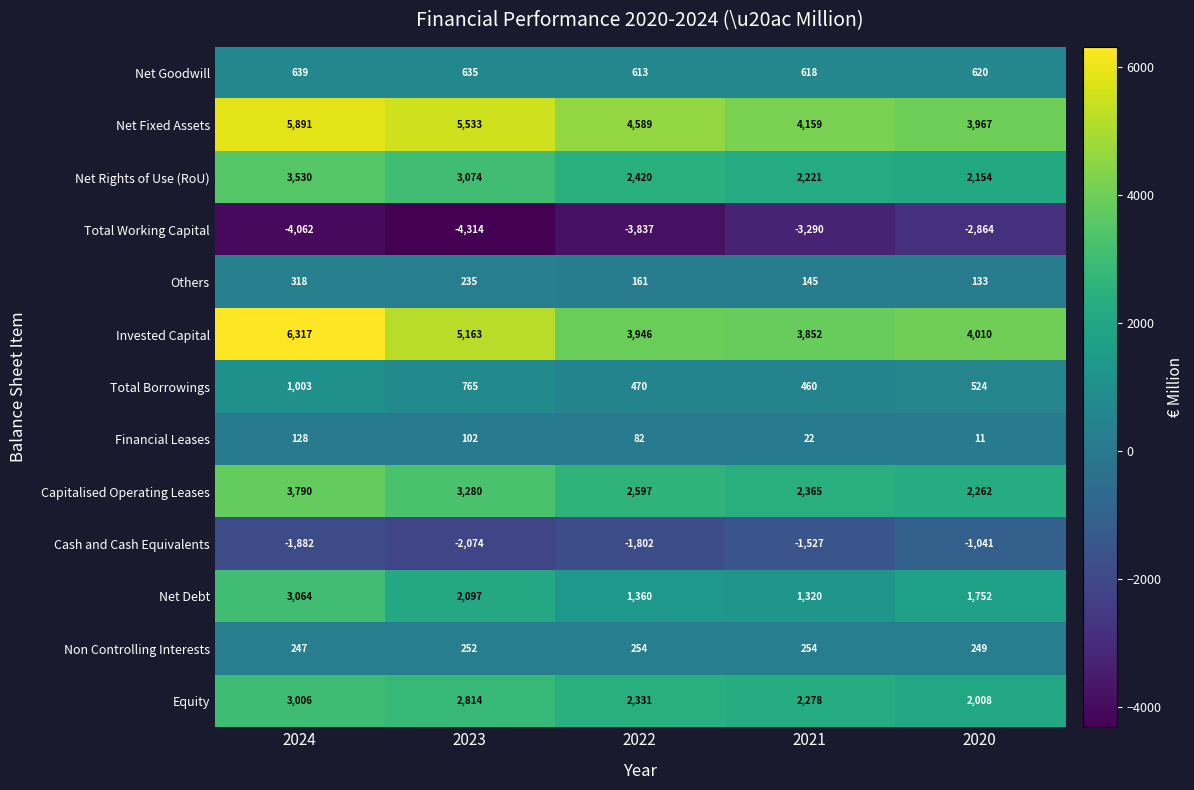

What is the spread (max minus min) of values at 2021?

7449